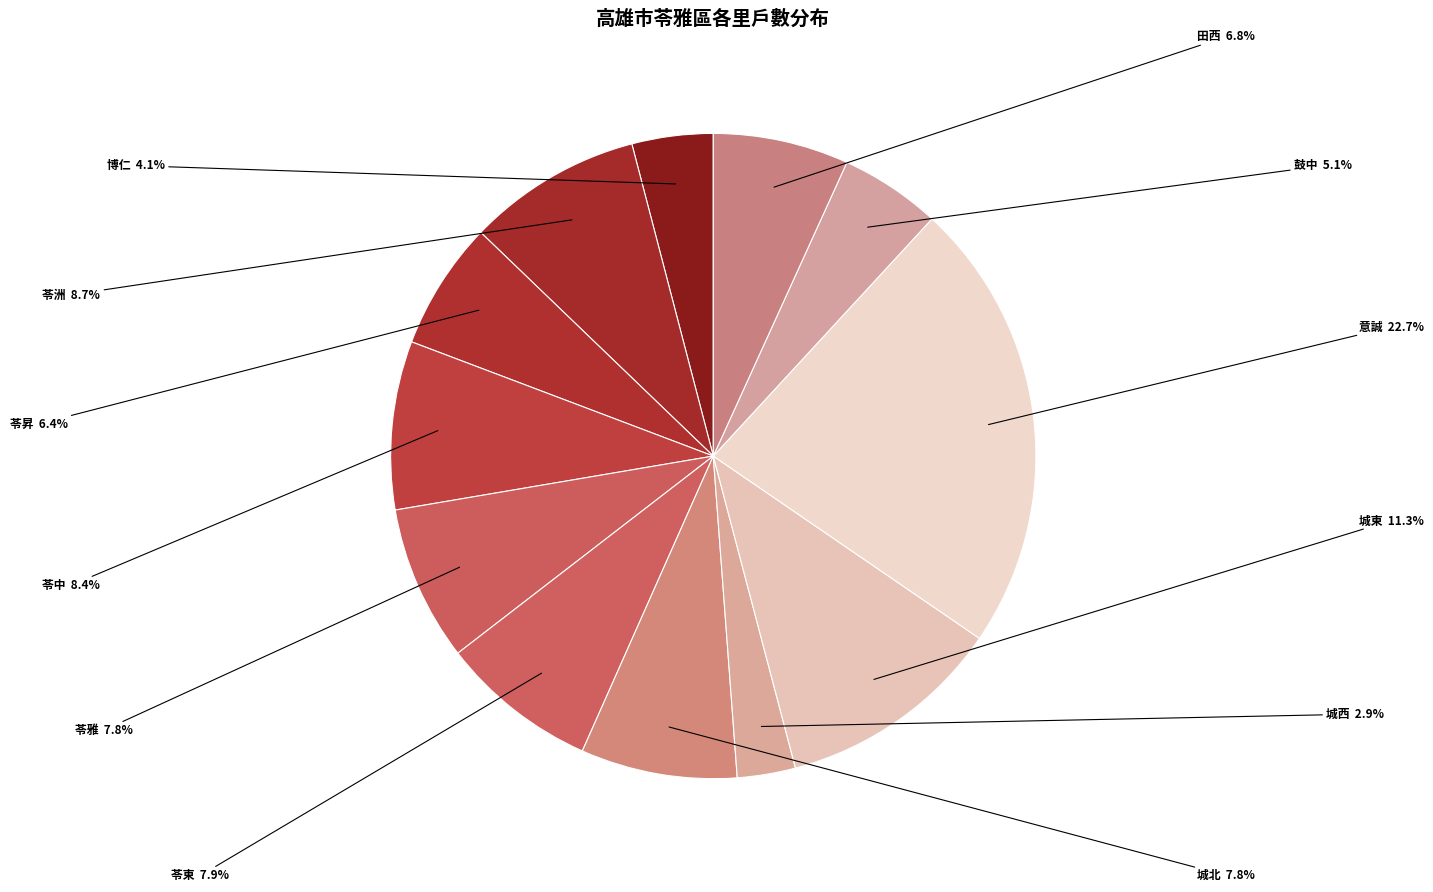

What is the ratio of the value at 苓昇 to the value at 城東?

0.6